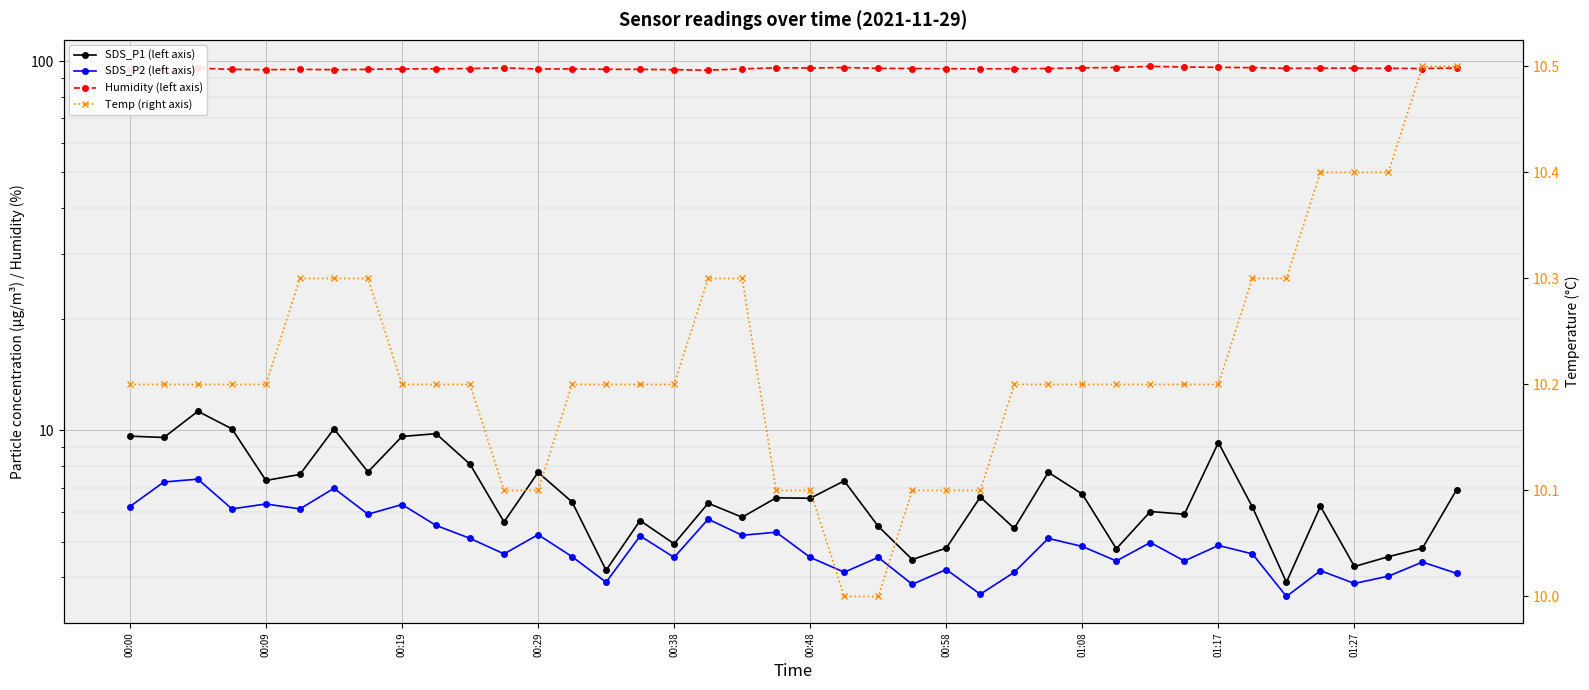

True or false: SDS_P2 (left axis) and Humidity (left axis) cross at least once.

False